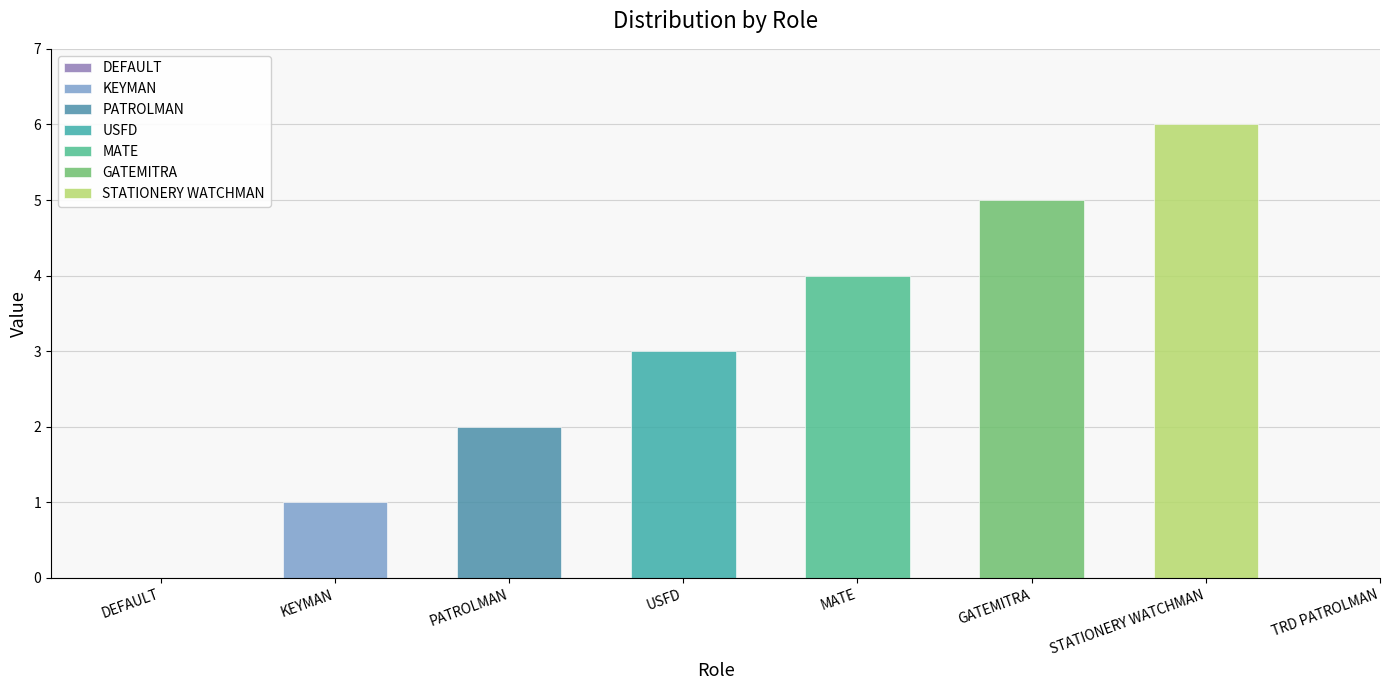

At which label is the value closest to 3?

USFD